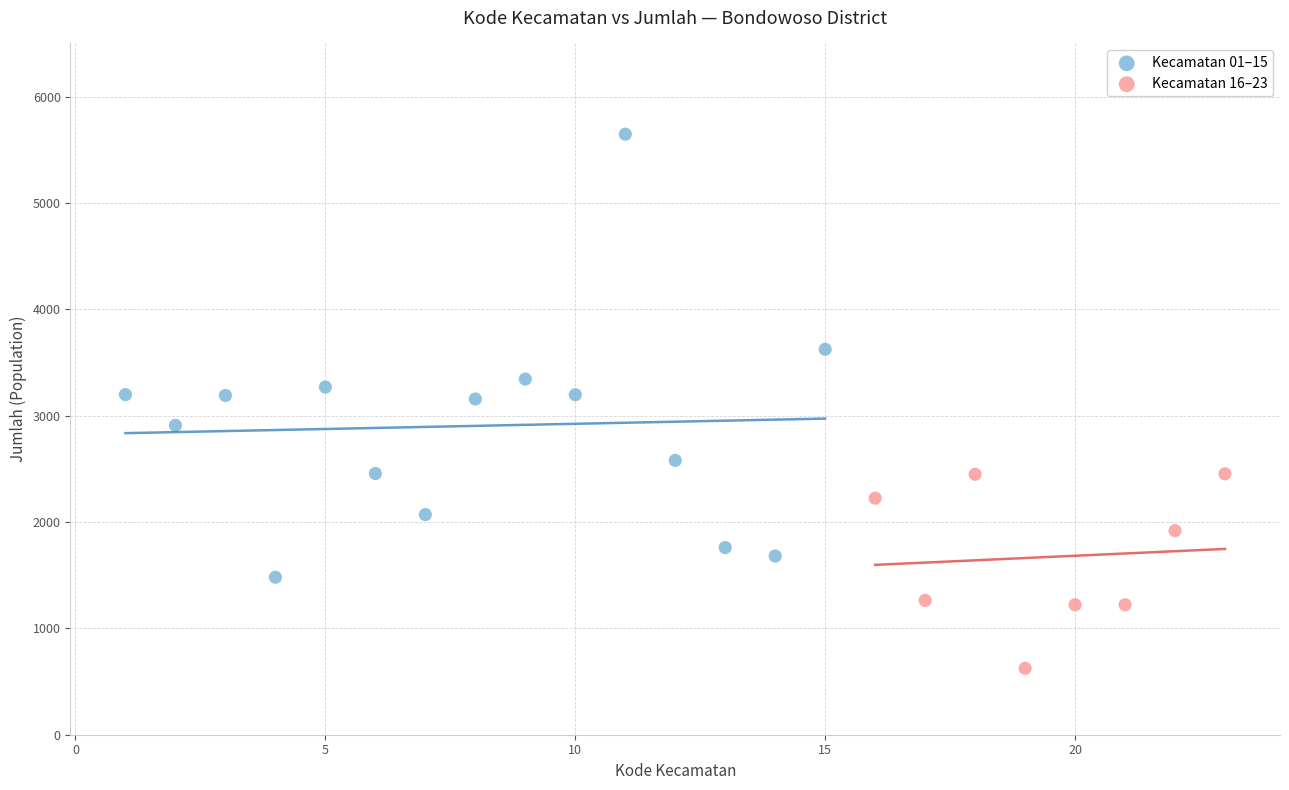

Which series contains the lowest Y value?

Kecamatan 16–23